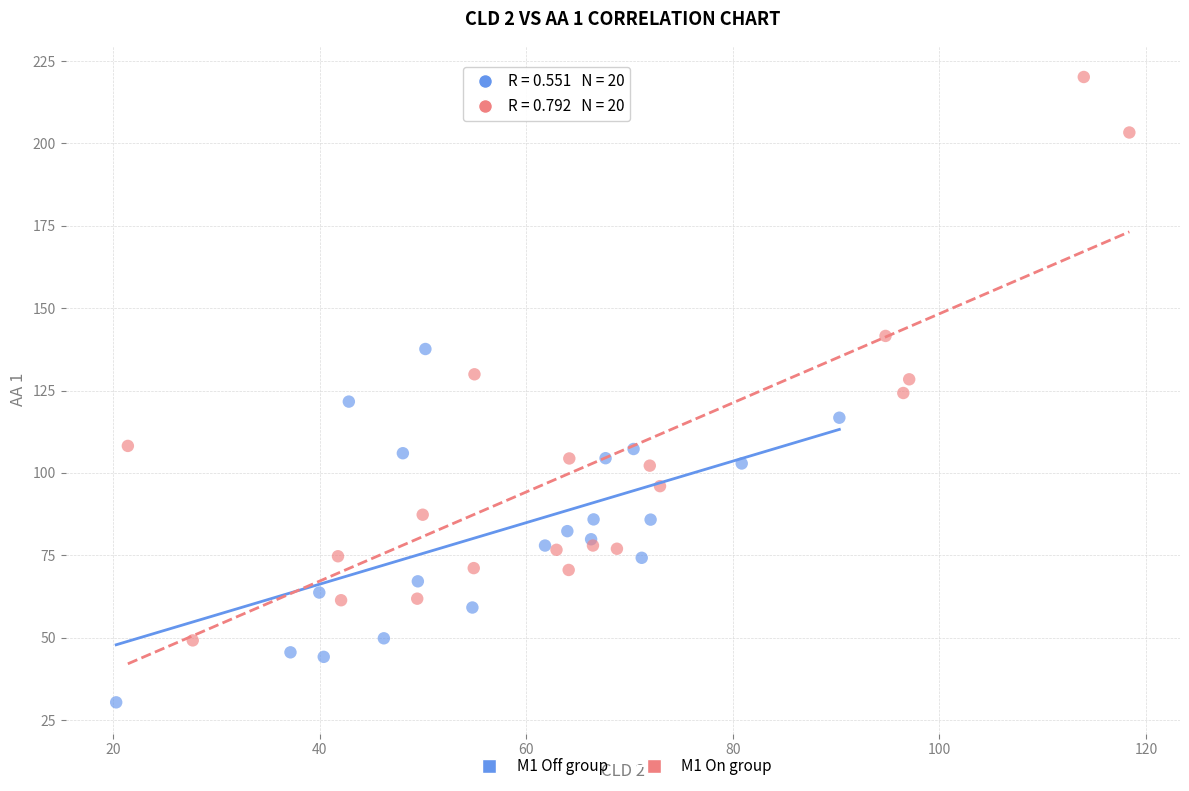

Which series has the largest Y range (max minus min)?

M1 On group